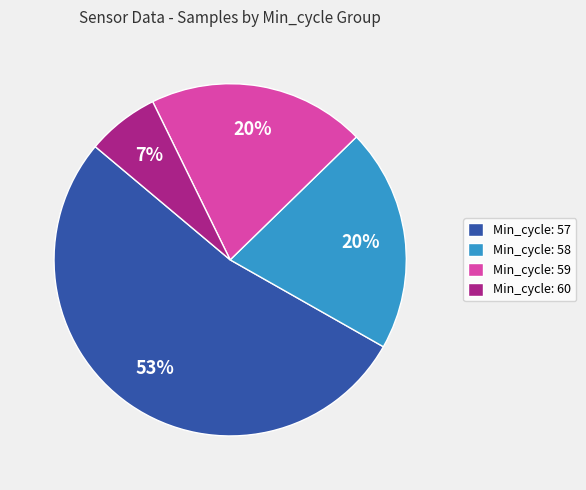

Combined, do Min_cycle: 57 and Min_cycle: 58 account for over 50%?

Yes